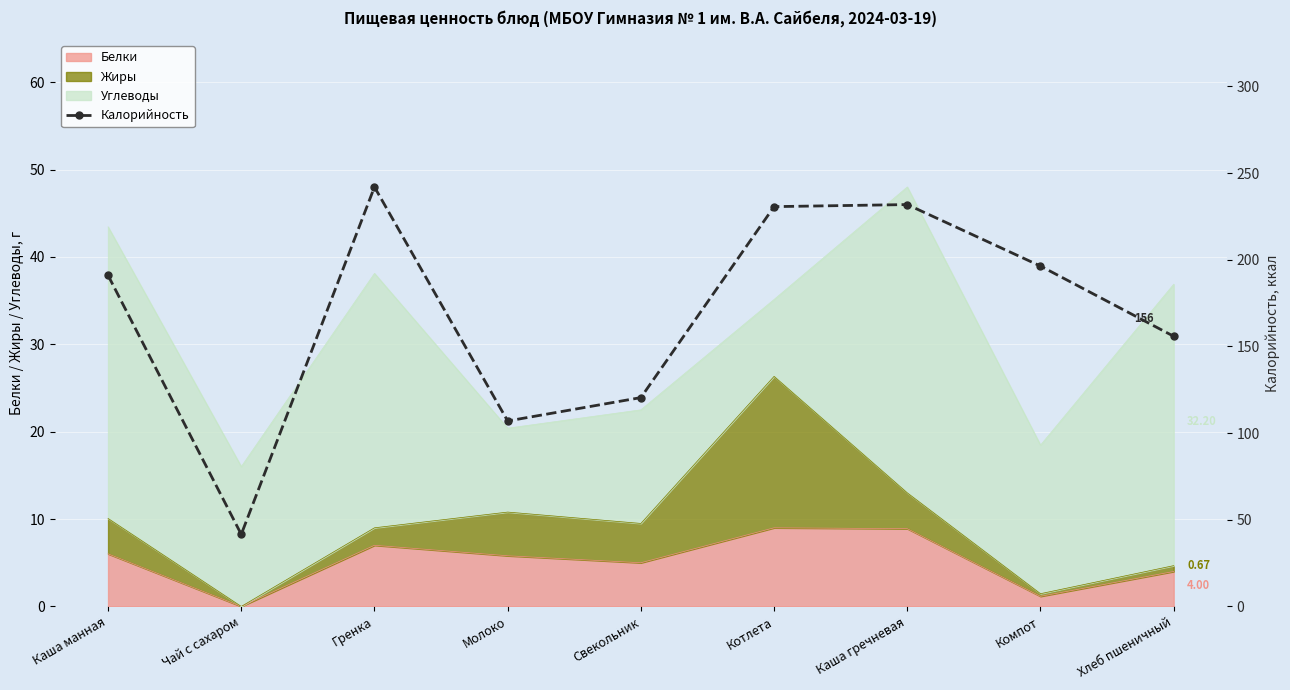

Which has a higher value, Котлета or Чай с сахаром?

Котлета